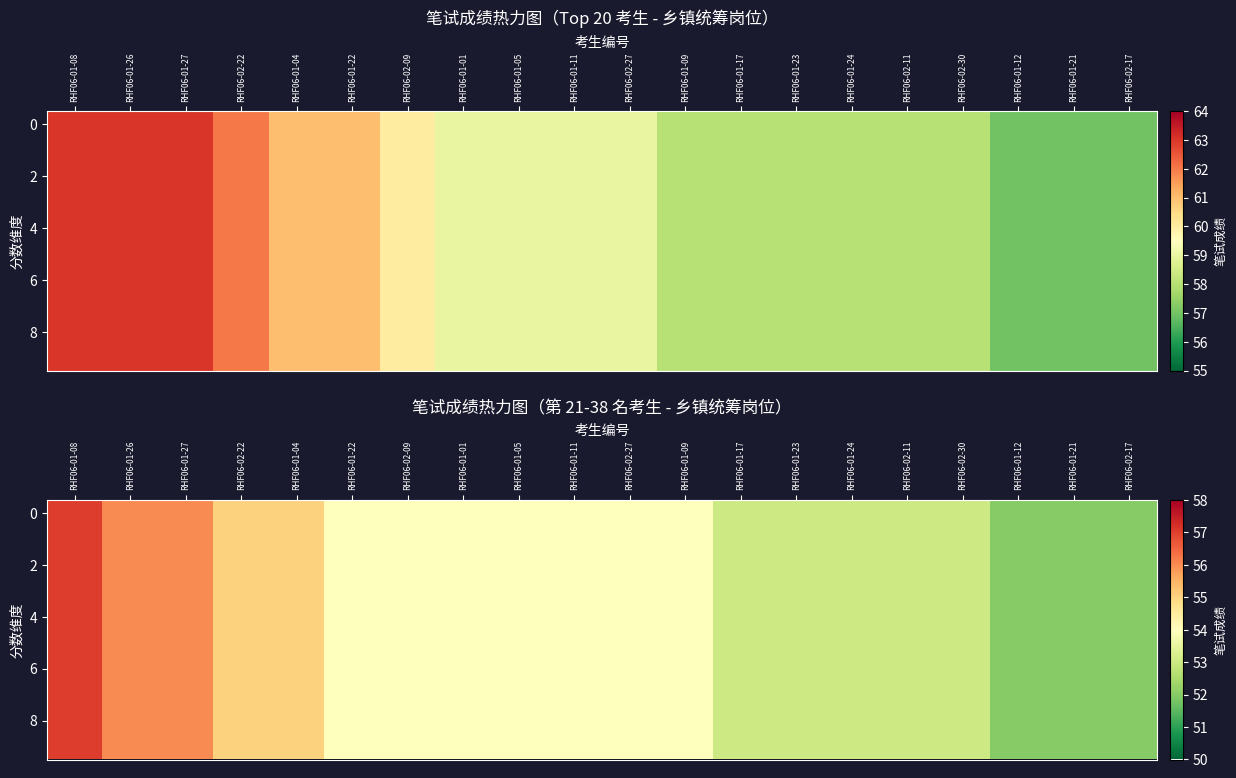

What is the average value of the 2 series?

54